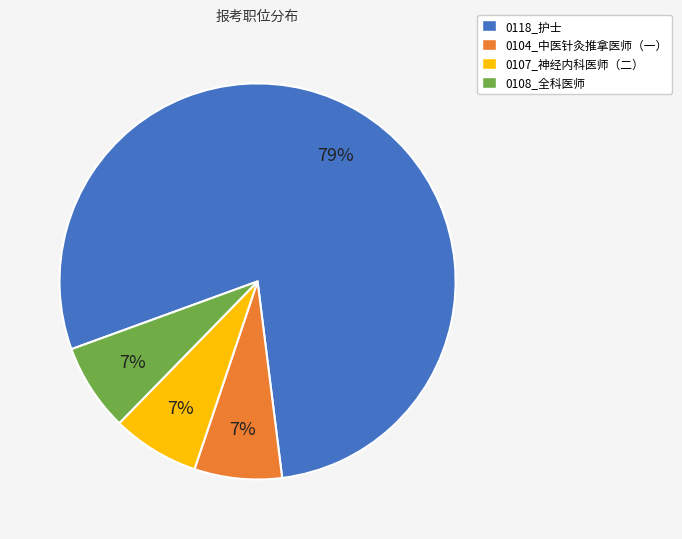

To the nearest percent, what is the combined percentage of 0108_全科医师 and 0107_神经内科医师（二）?

14%